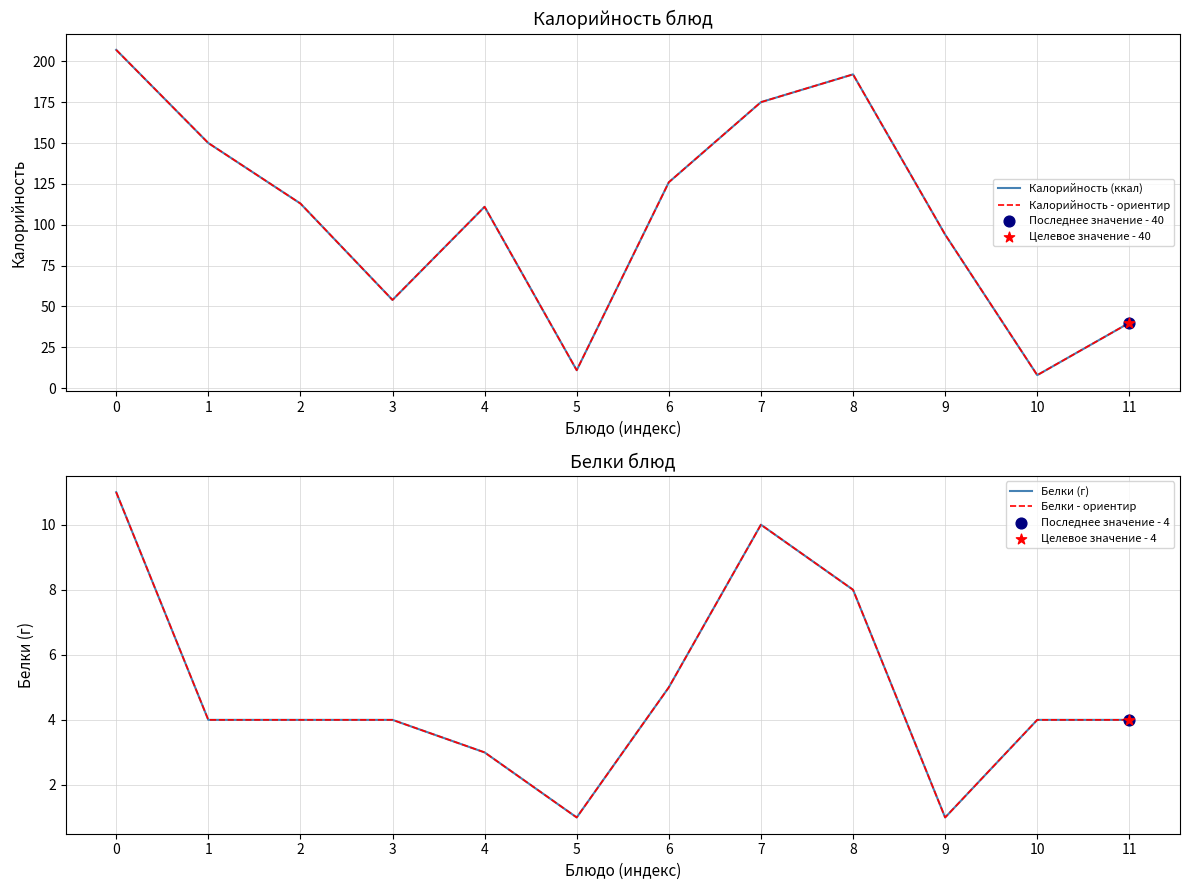

Is the value of Белки (г) at 6 greater than the value of Калорийность (ккал) at 7?

No